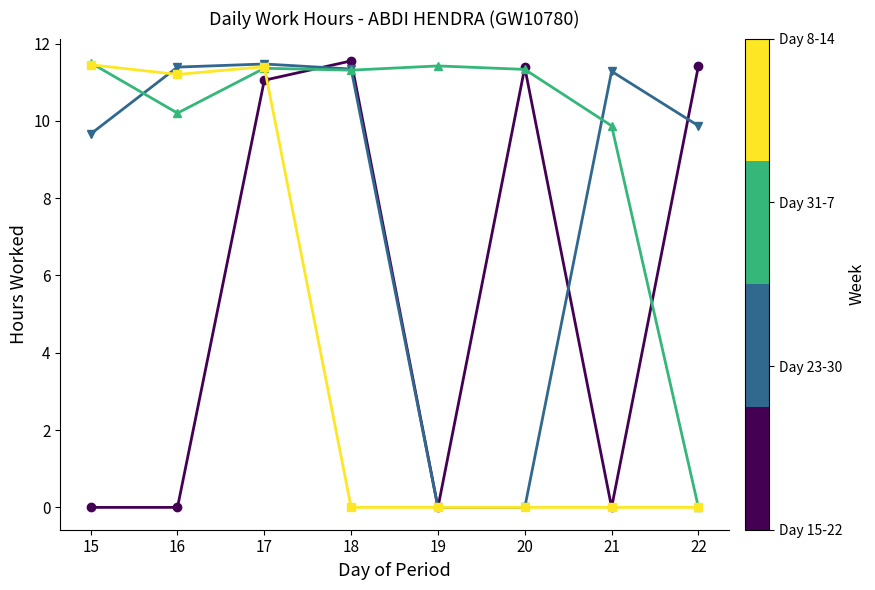

At which category is the sum across all series the highest?

17